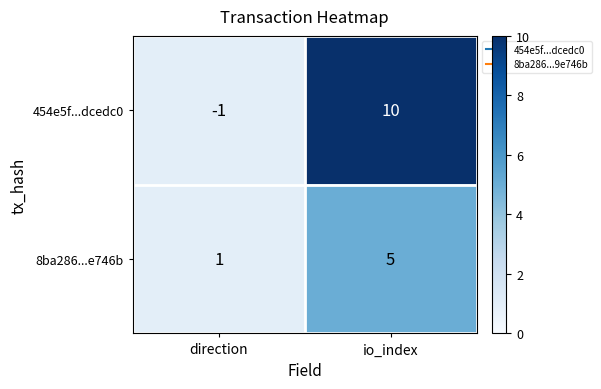

Which series has the largest range (max minus min)?

454e5f...dcedc0